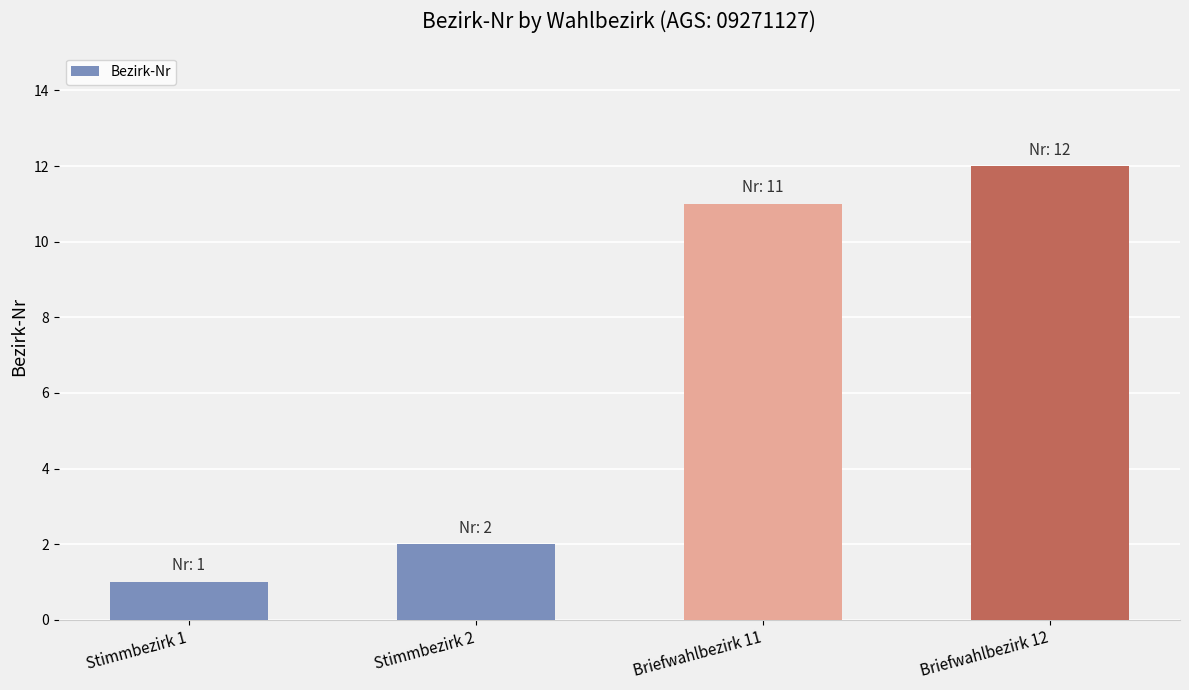

What is the difference between the maximum and minimum values?

11